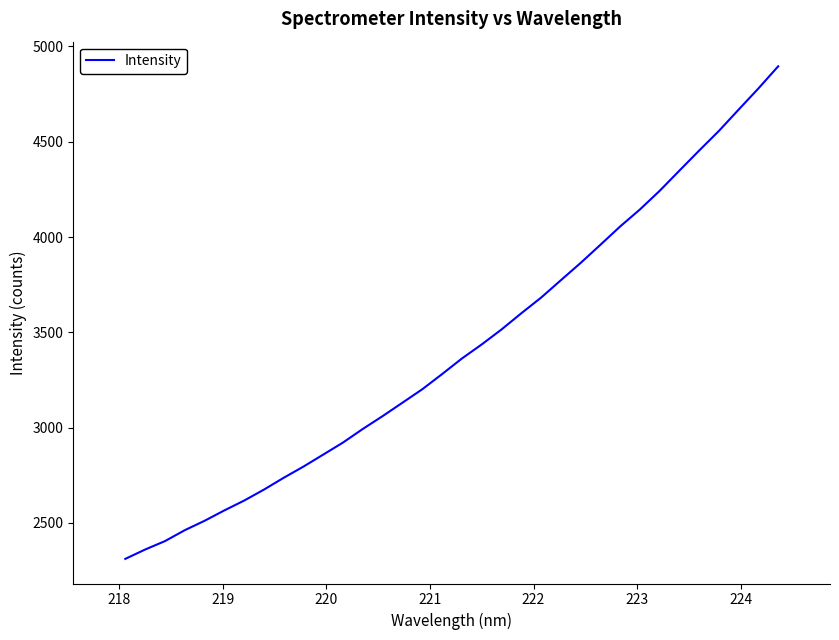

What is the difference between the maximum and minimum values?

2583.7